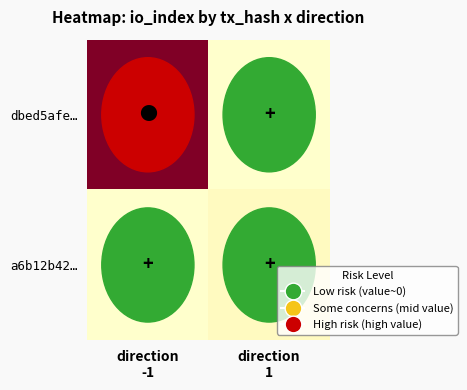

Which series changed the most between direction
-1 and direction
1?

dbed5afe…